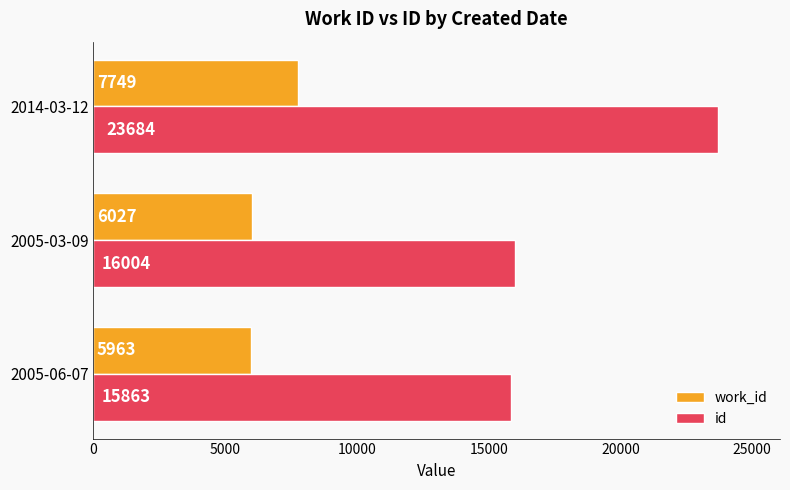

At which category is the sum across all series the highest?

2014-03-12